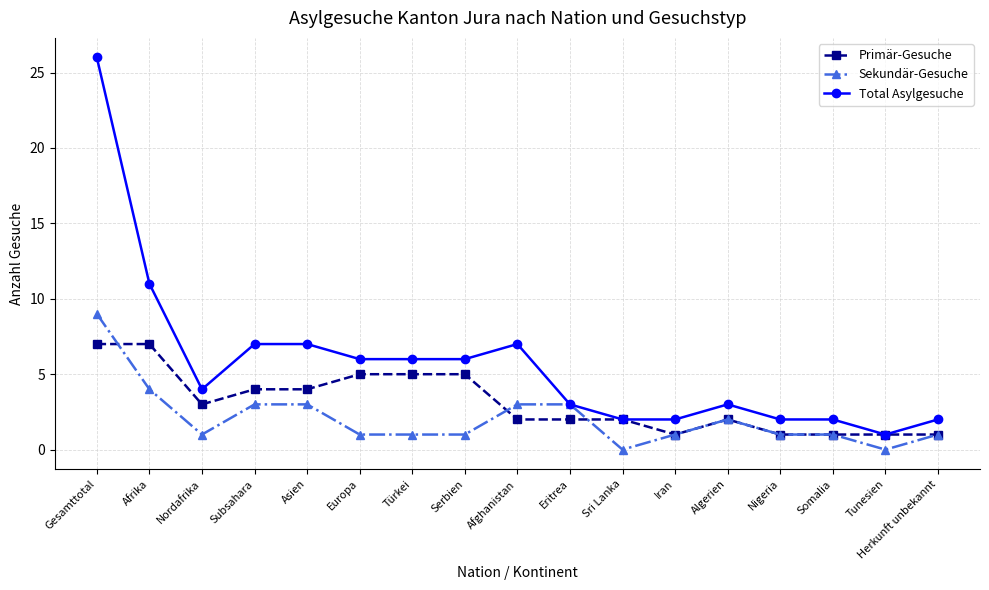

Where is the first local minimum for Sekundär-Gesuche?

Nordafrika